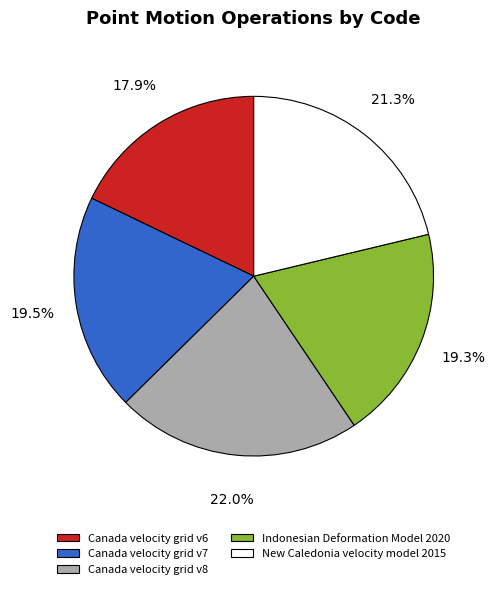

True or false: Indonesian Deformation Model 2020 accounts for 26% of the total.

False